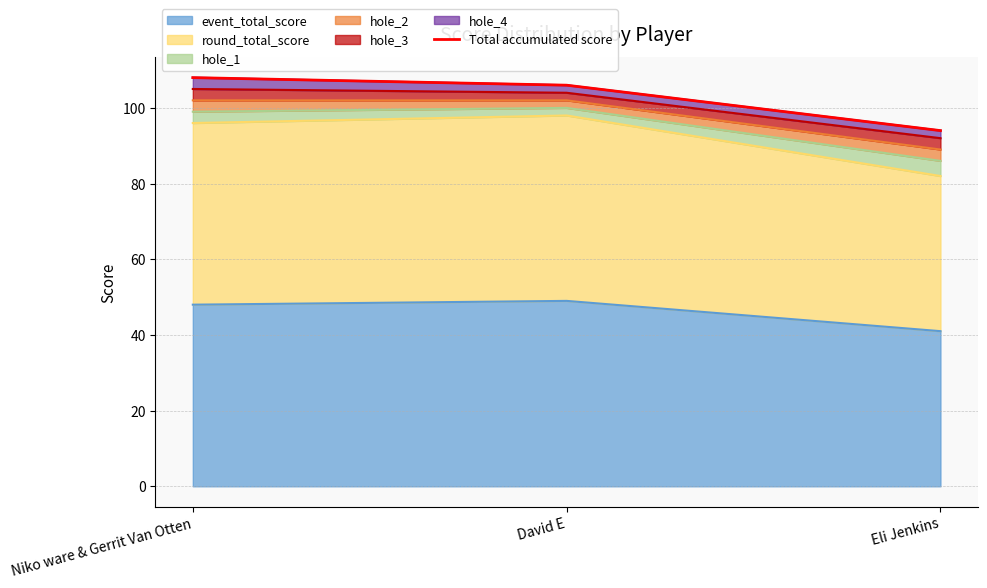

What is the average value?

103